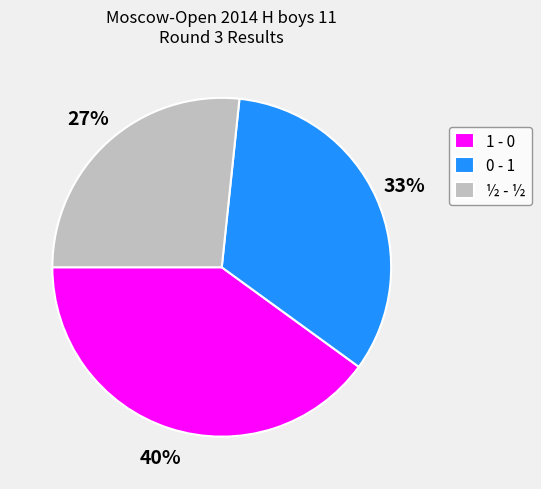

Count the number of slices in the pie.

3